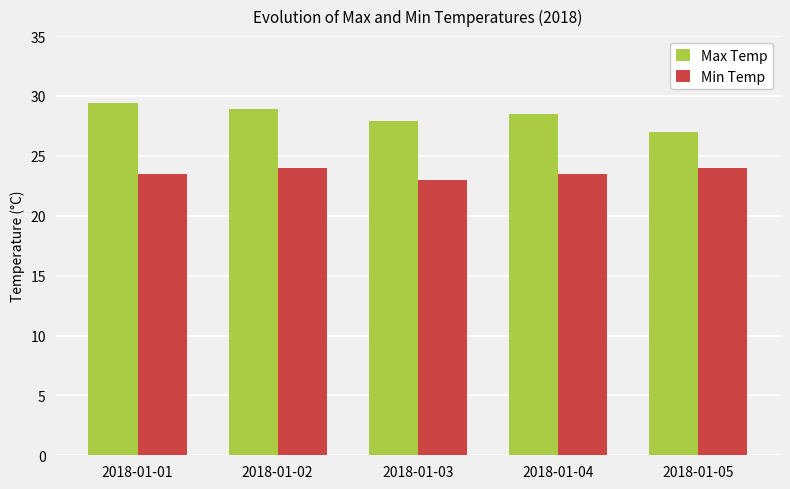

What is the maximum value for Min Temp?

24.0